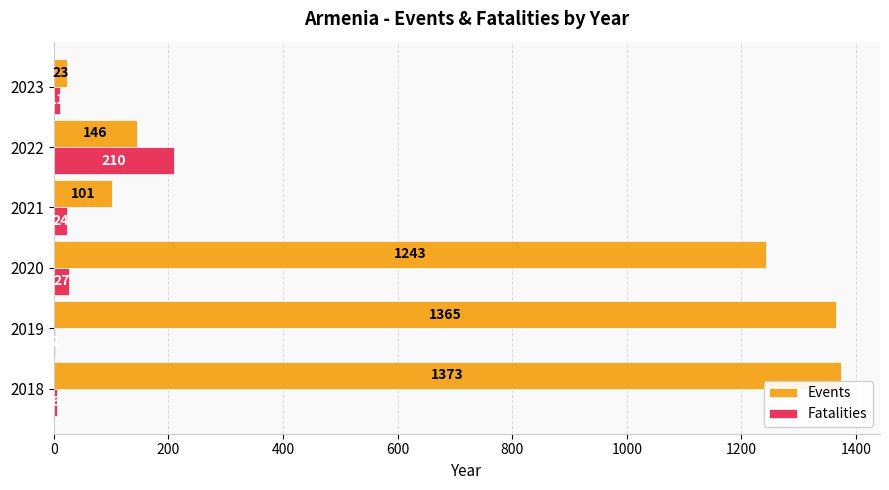

What is the maximum value shown in the chart?

1373